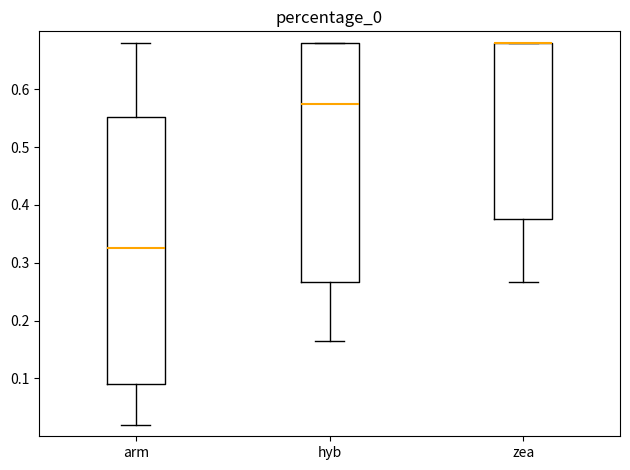

Reading left to right, transcribe this box plot: for each box, give where its median line is, the range the box spans, and where its two whiskers end, as read against the y-axis. The values are not printed on the chart, so give them approximately, as read against the axis.

arm: median 0.32, box 0.09 to 0.55, whiskers 0.02 to 0.68
hyb: median 0.57, box 0.27 to 0.68, whiskers 0.17 to 0.68
zea: median 0.68 (drawn on the box's upper edge), box 0.37 to 0.68, whiskers 0.27 to 0.68